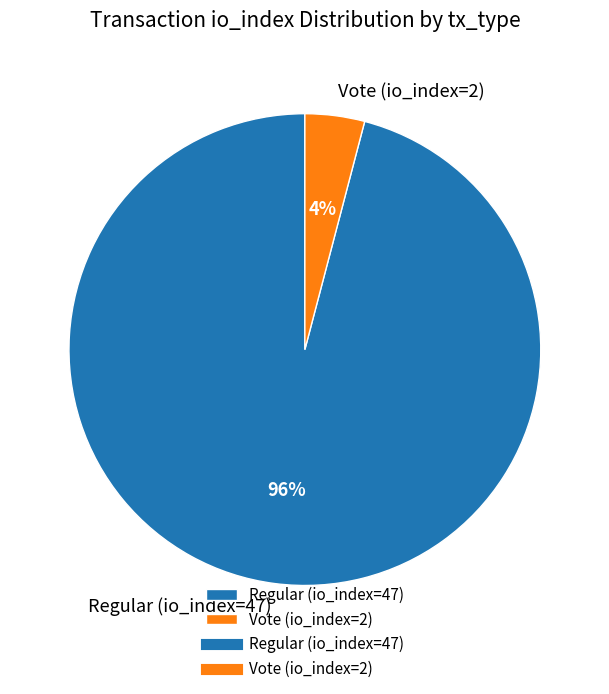

Which has a higher value, Vote (io_index=2) or Regular (io_index=47)?

Regular (io_index=47)